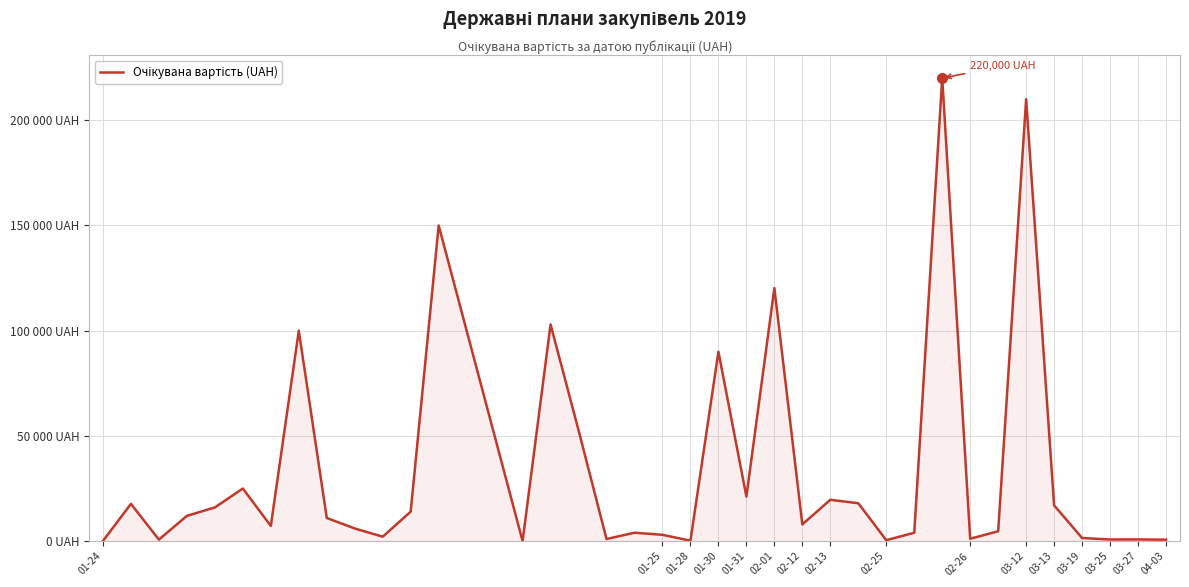

What is the value of the 24th point from the left?

21165.8